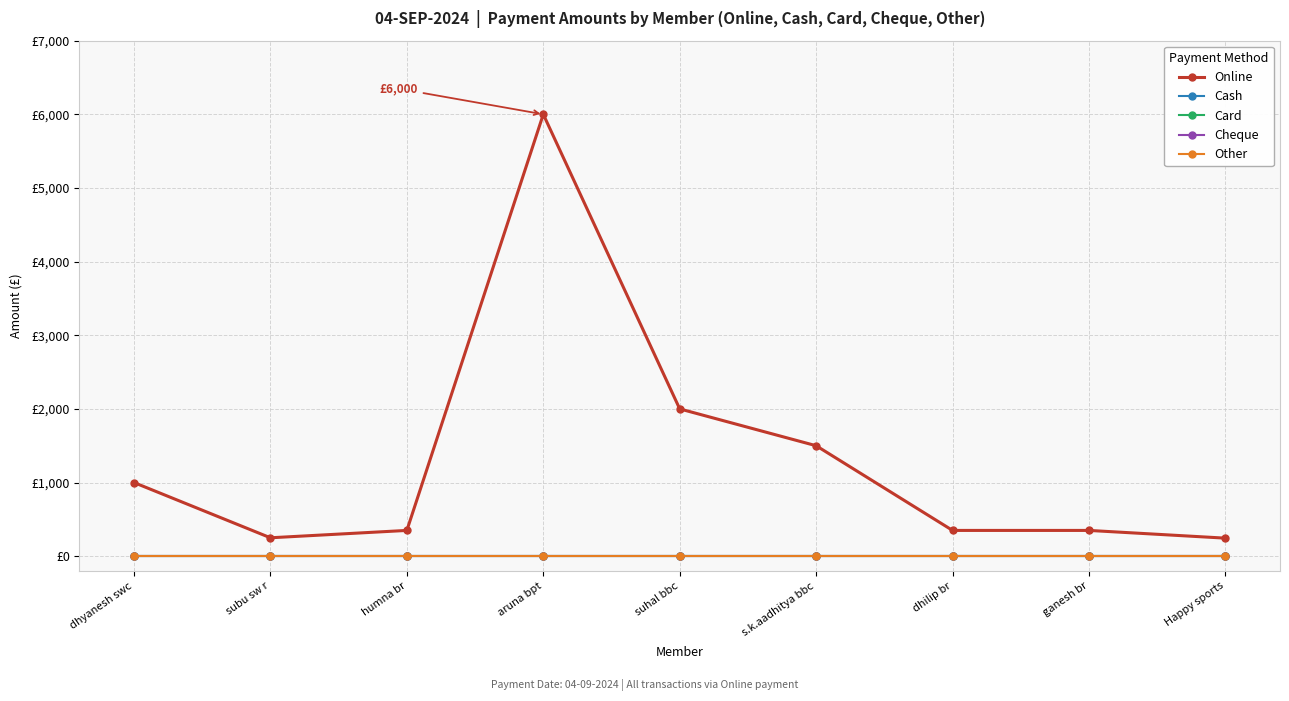

At how many categories does at least one series exceed 1224?

3